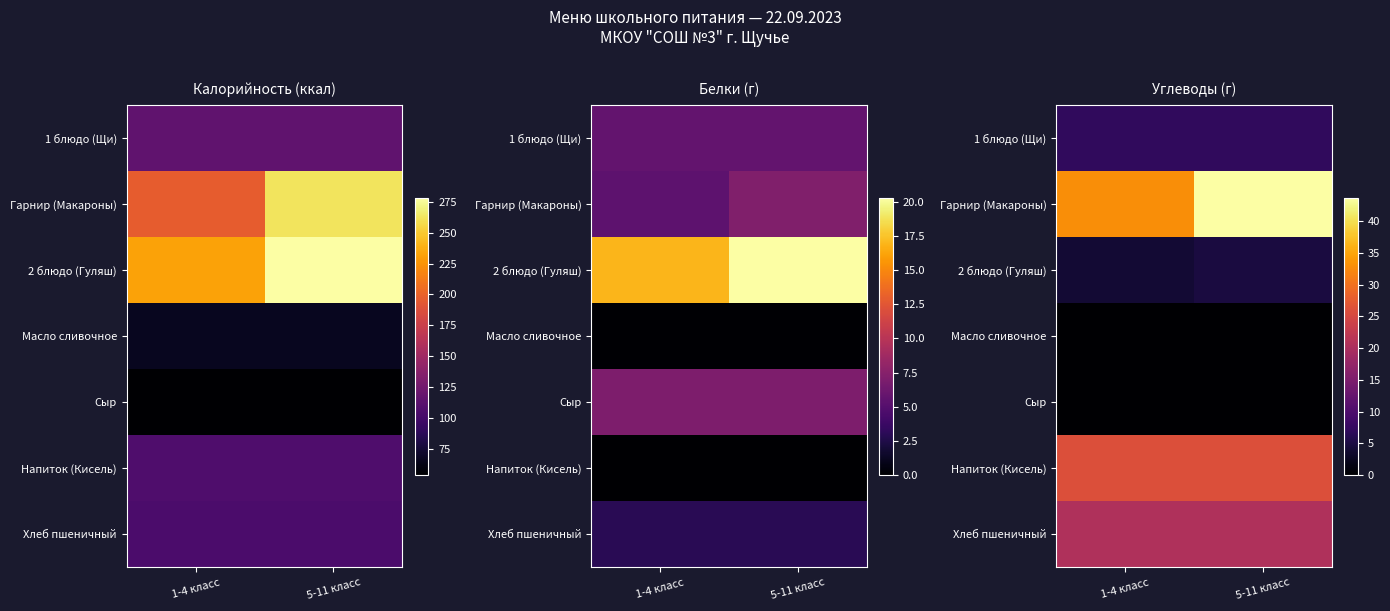

Read the 2 блюдо (Гуляш) value at 1-4 класс.

4.0